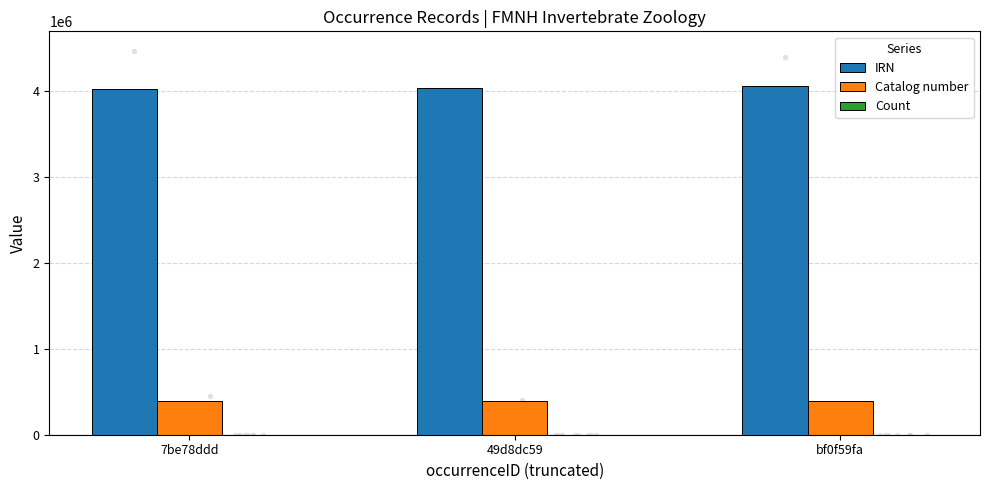

Which series reaches the maximum Y coordinate?

IRN